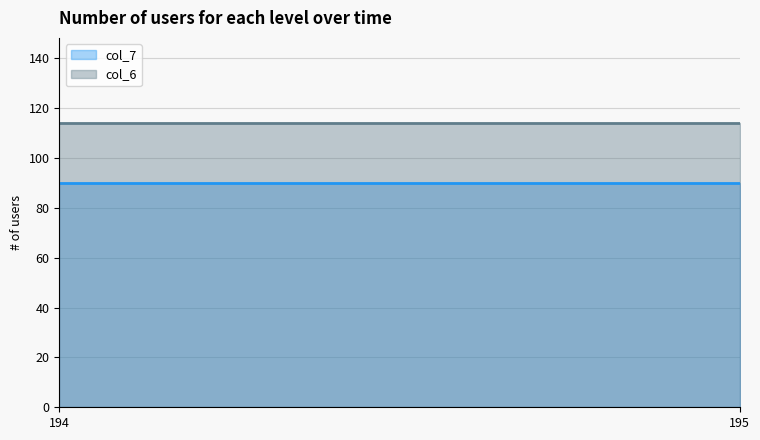

True or false: col_6 has a value of 114 at 195.

True